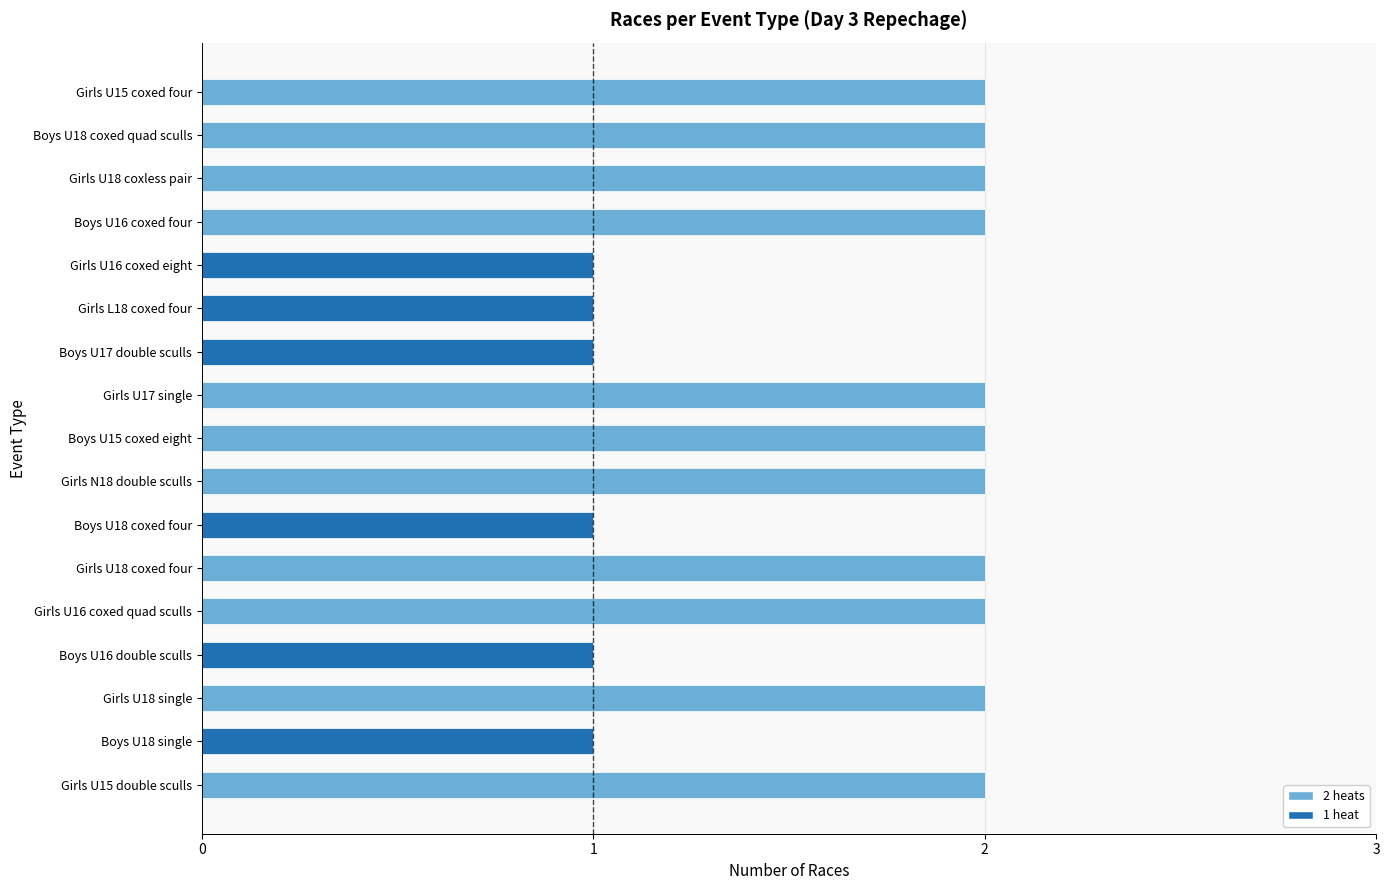

Approximately how many times larger is the value at Girls L18 coxed four compared to Boys U18 coxed quad sculls?

0.5